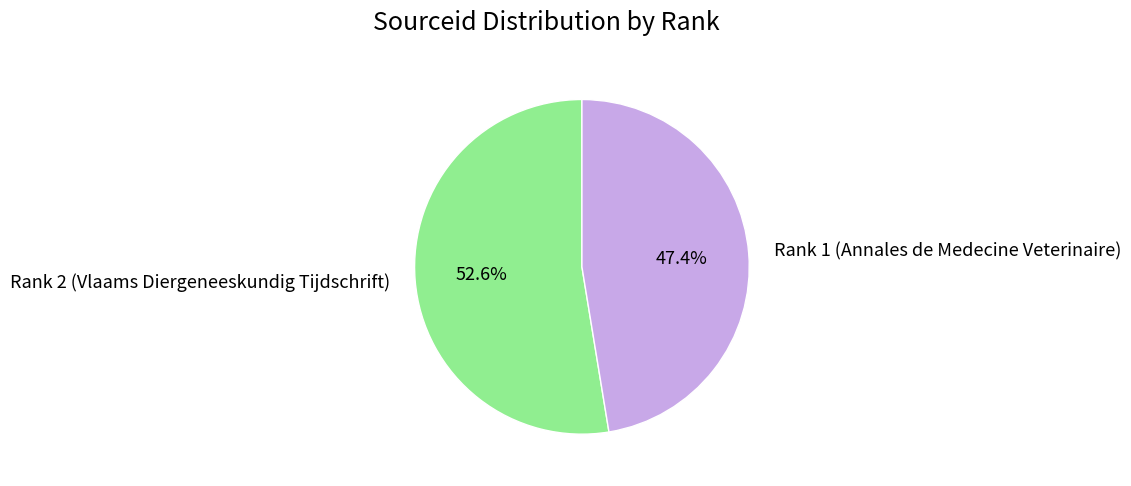

Approximately how many times larger is the value at Rank 1 (Annales de Medecine Veterinaire) compared to Rank 2 (Vlaams Diergeneeskundig Tijdschrift)?

0.9